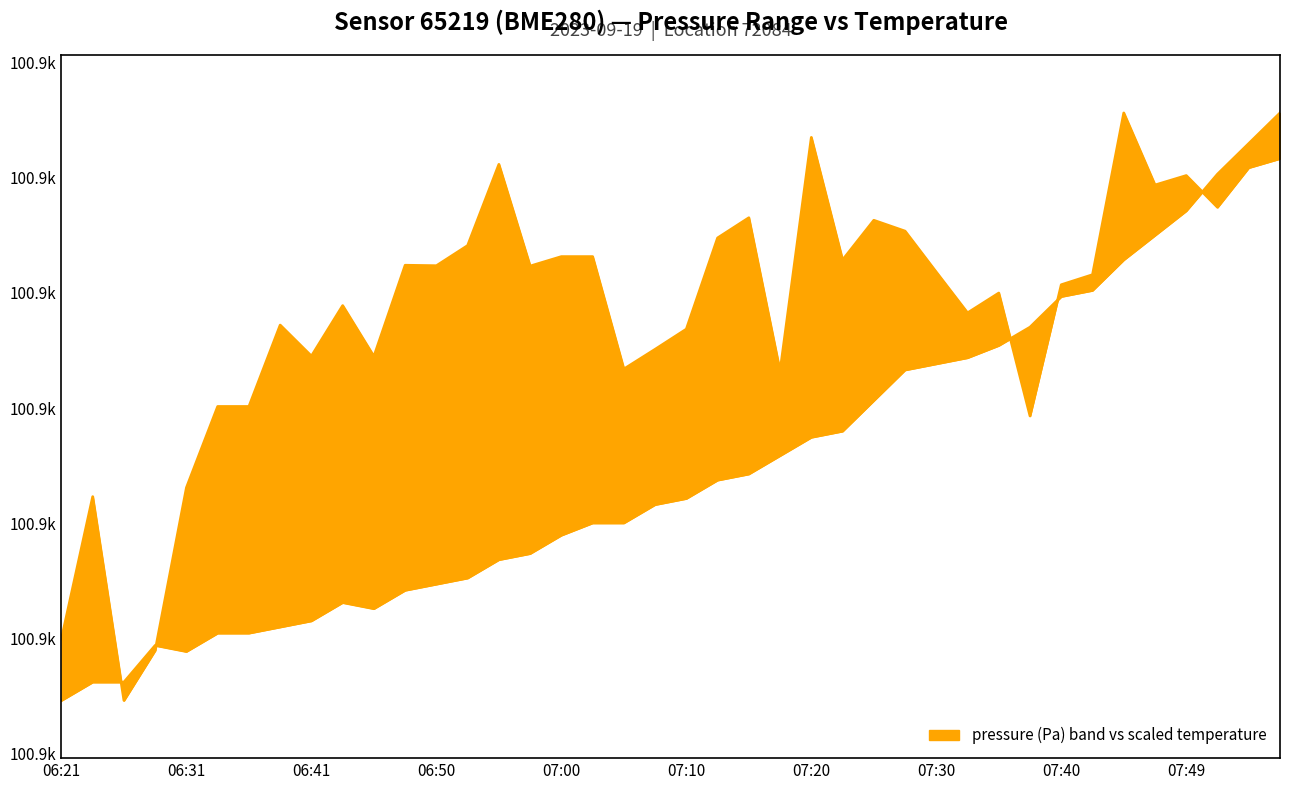

Reading left to right, transcribe all the data shown in this chart.

pressure: 100870.0	100882.3	100864.6	100869.0	100883.1	100890.1	100890.1	100897.2	100894.5	100898.9	100894.5	100902.4	100902.3	100904.1	100911.1	100902.3	100903.1	100903.1	100893.4	100895.1	100896.8	100904.8	100906.5	100893.2	100913.5	100902.8	100906.3	100905.3	100901.8	100898.2	100900.0	100889.3	100900.7	100901.6	100915.6	100909.3	100910.2	100907.4	100910.8	100911.6
temperature: 100864.6	100866.2	100866.2	100869.4	100868.9	100870.5	100870.5	100871.0	100871.5	100873.1	100872.6	100874.2	100874.7	100875.2	100876.8	100877.4	100879.0	100880.0	100880.0	100881.6	100882.1	100883.7	100884.3	100885.9	100887.5	100888.0	100890.6	100893.3	100893.8	100894.4	100895.4	100897.0	100899.7	100900.2	100902.9	100905.0	100907.1	100910.3	100912.9	100915.6